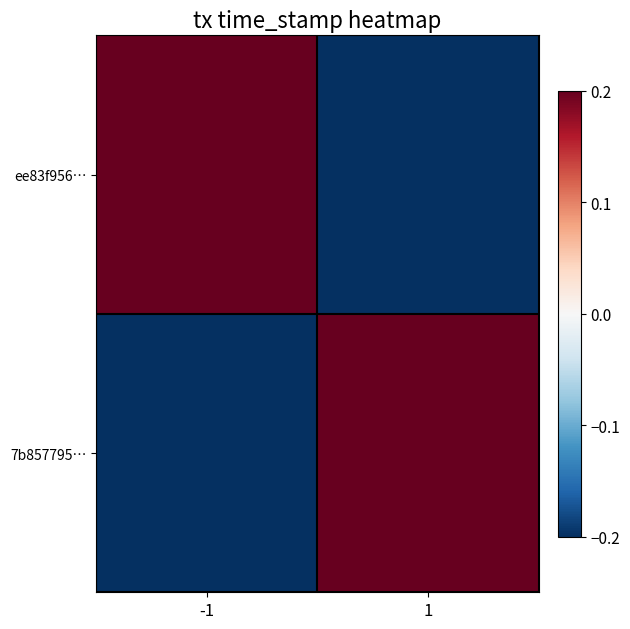

Reading right to left, extract all data points from this chart.

ee83f956…: 1=-0.2	-1=0.2
7b857795…: 1=0.2	-1=-0.2